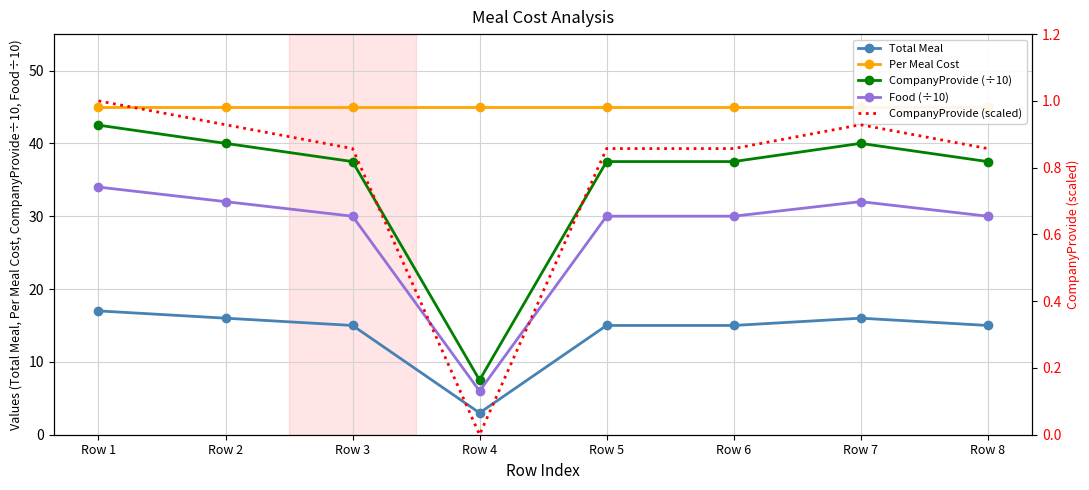

Rank the categories by Food (÷10) value from lowest to highest.

Row 4, Row 3, Row 5, Row 6, Row 8, Row 2, Row 7, Row 1